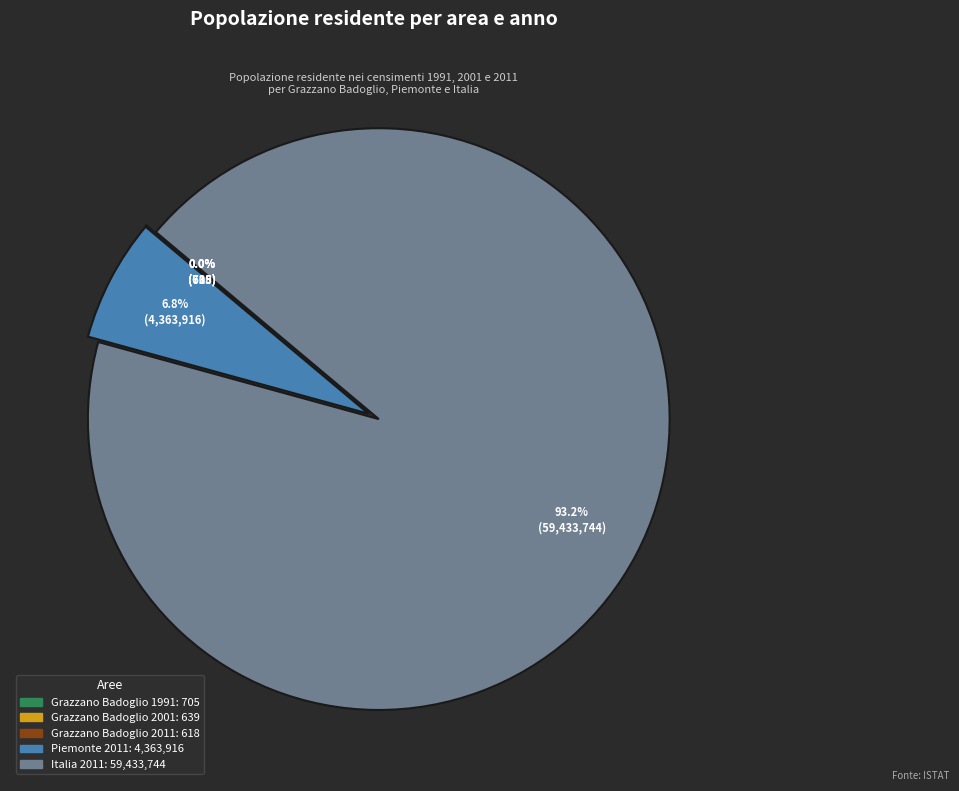

Is there a majority slice in this chart?

Yes